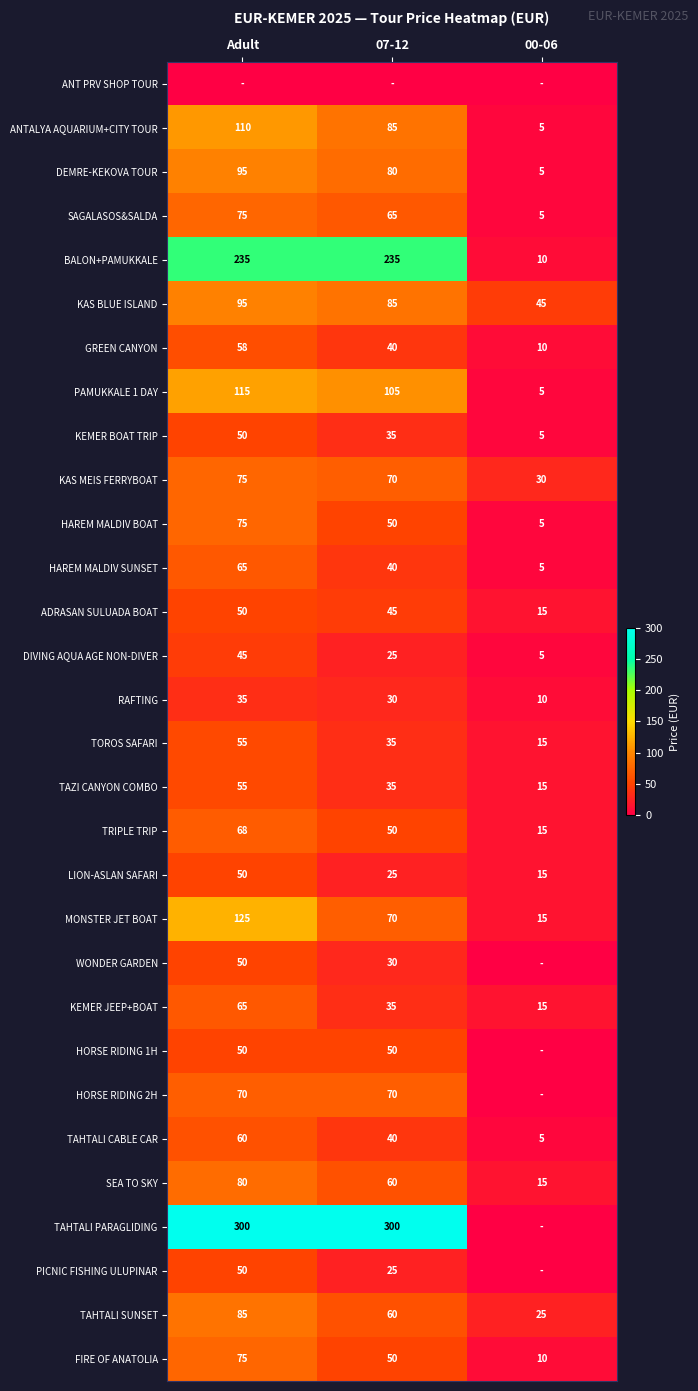

At which category is the sum across all series the highest?

Adult